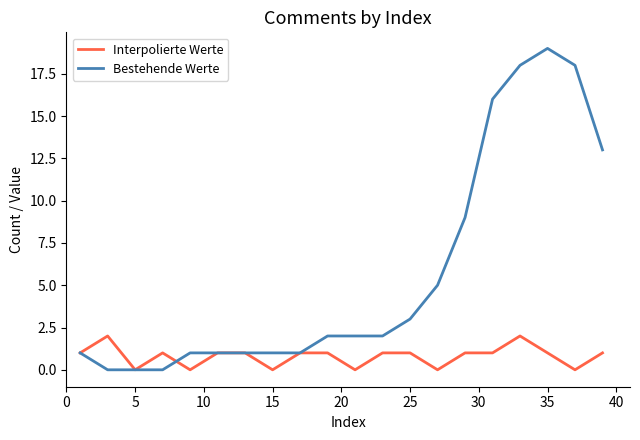

List the series in order of their overall mean, lowest first.

Interpolierte Werte, Bestehende Werte